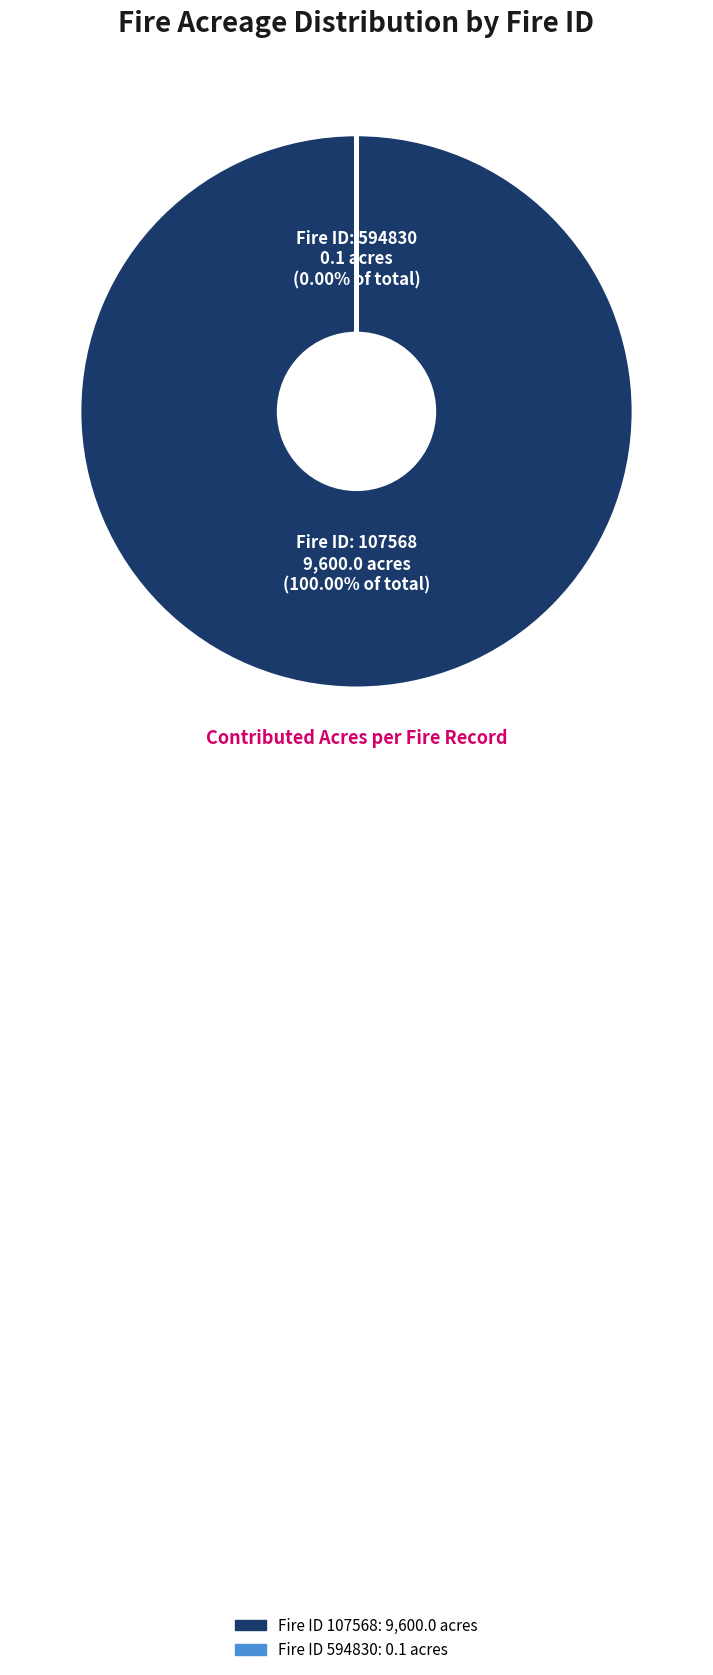

Is it true that 107568 is 100% of the pie?

True